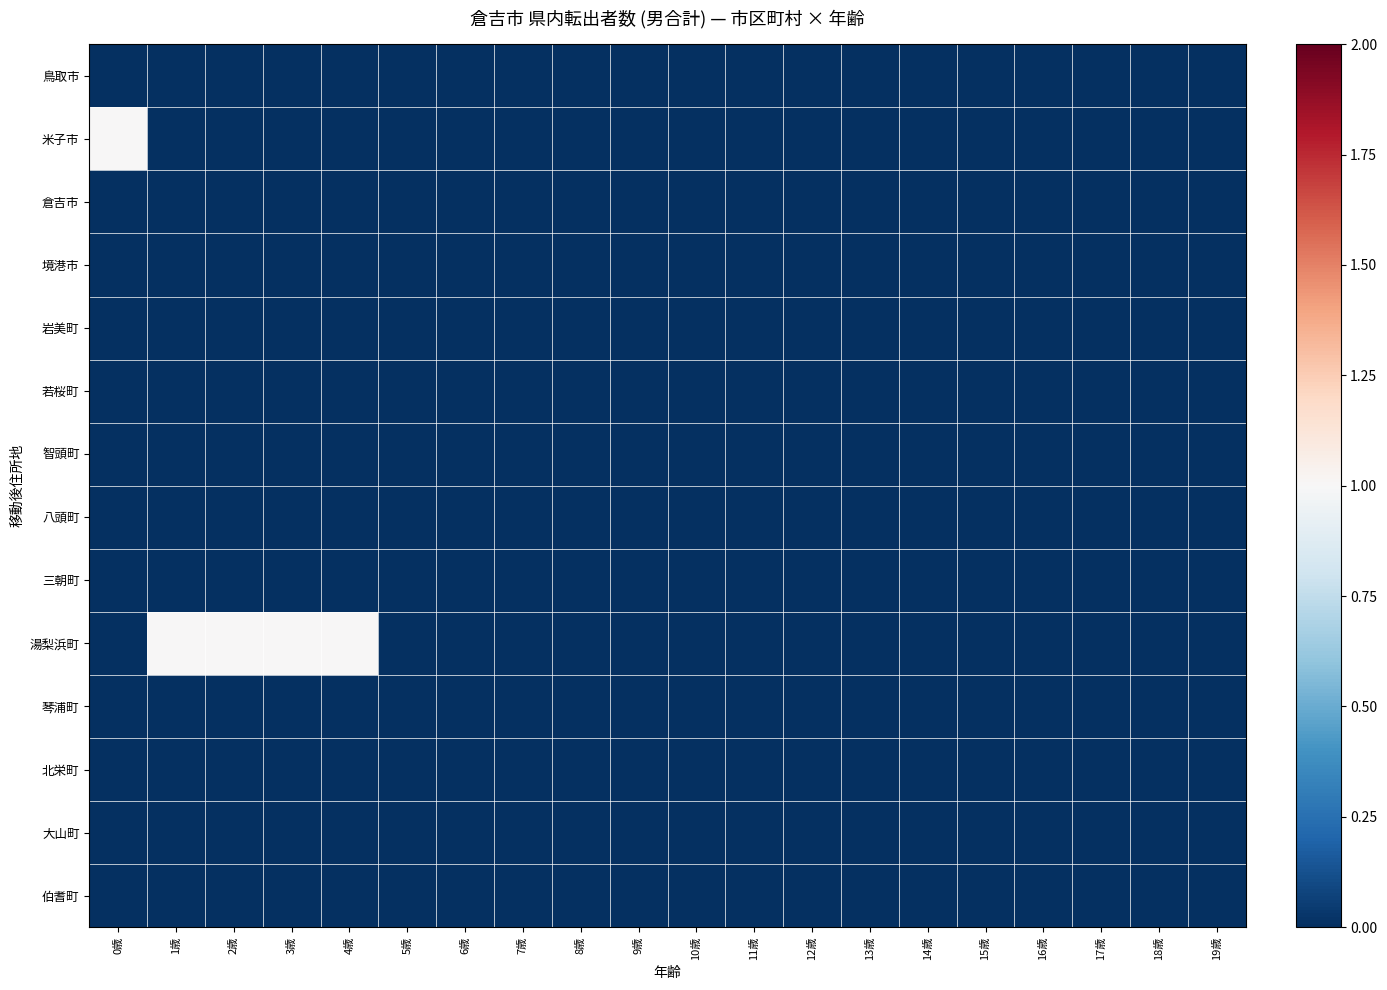

At 7歳, list the series in order from smallest to largest.

鳥取市, 米子市, 倉吉市, 境港市, 岩美町, 若桜町, 智頭町, 八頭町, 三朝町, 湯梨浜町, 琴浦町, 北栄町, 大山町, 伯耆町